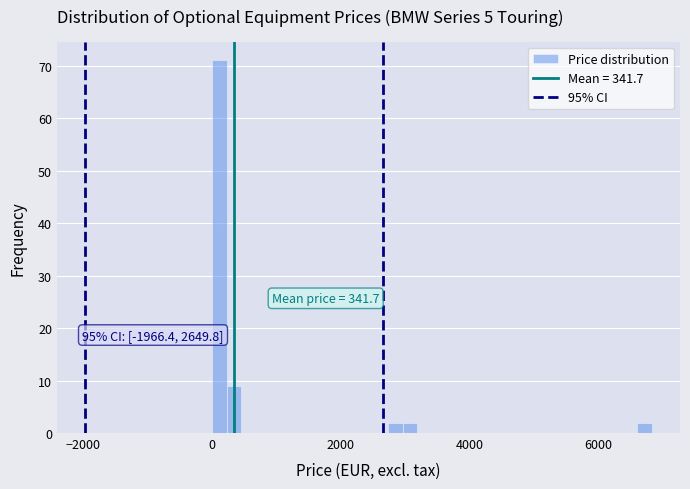

Read against the x-axis, roughly where is the centre of the tallest bar?

200